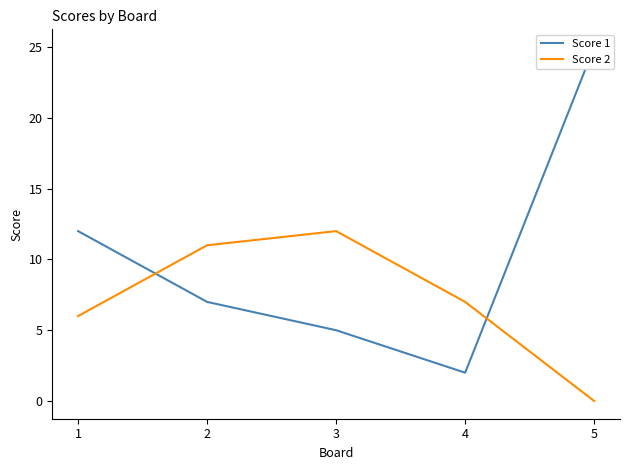

Rank the series by their maximum value, from highest to lowest.

Score 1, Score 2